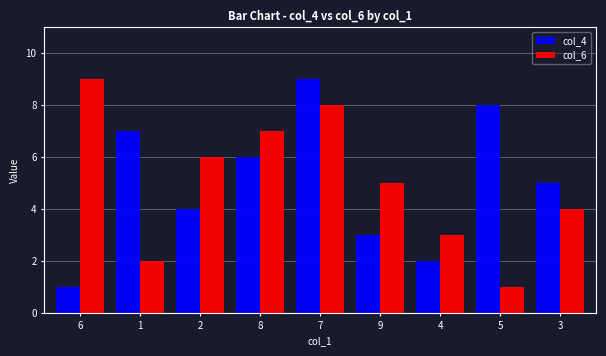

Which category has the highest value in the col_6 series?

6